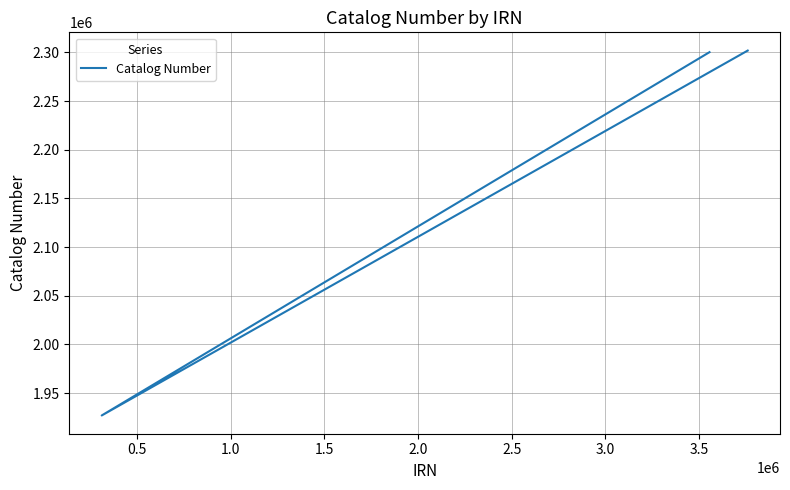

What is the maximum value shown in the chart?

2301853